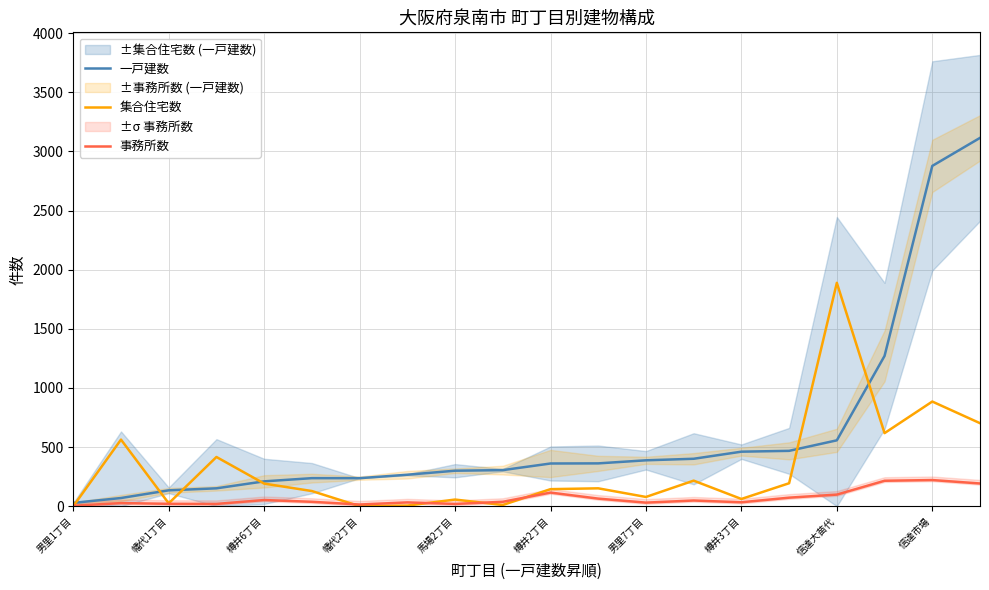

At how many categories does at least one series exceed 186?

18